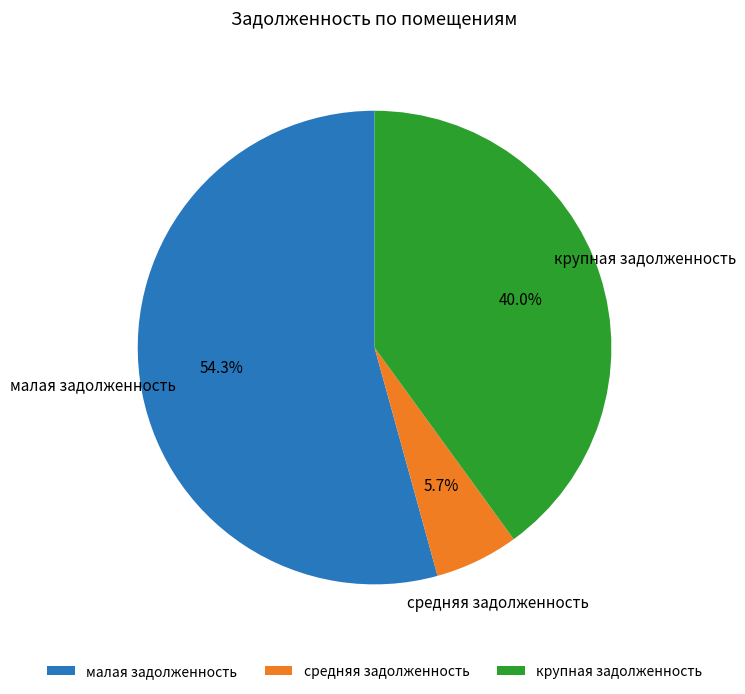

Is крупная задолженность the majority of the pie?

No